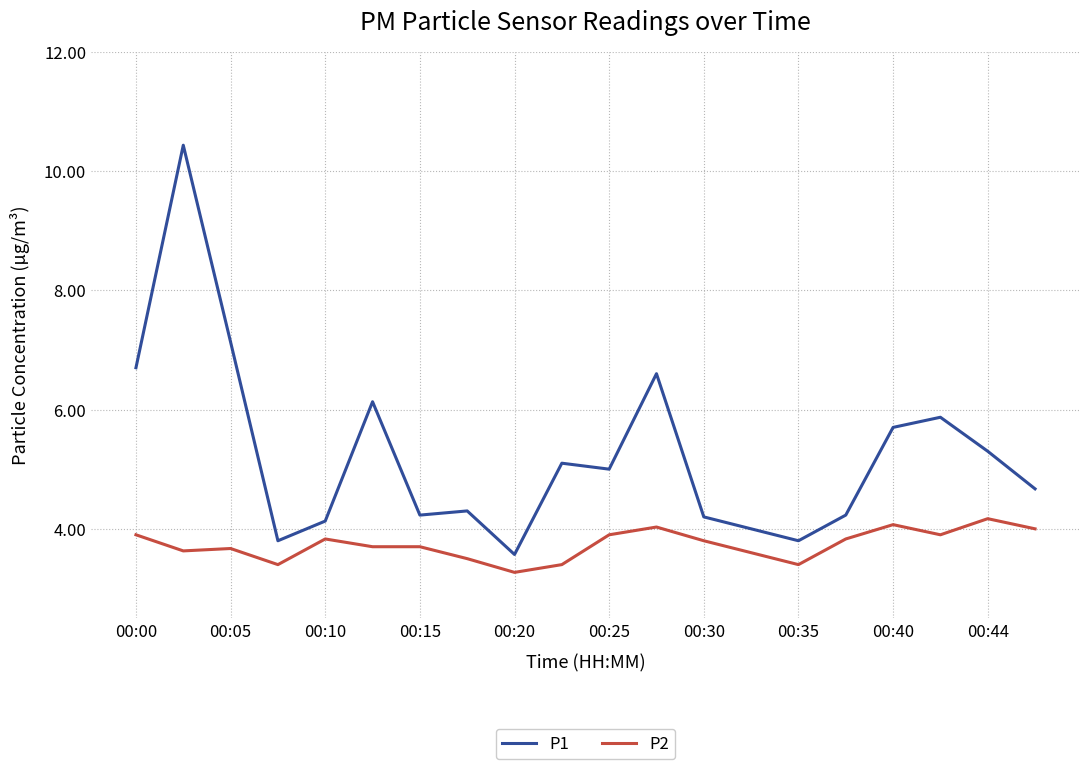

True or false: P1 and P2 cross at least once.

False